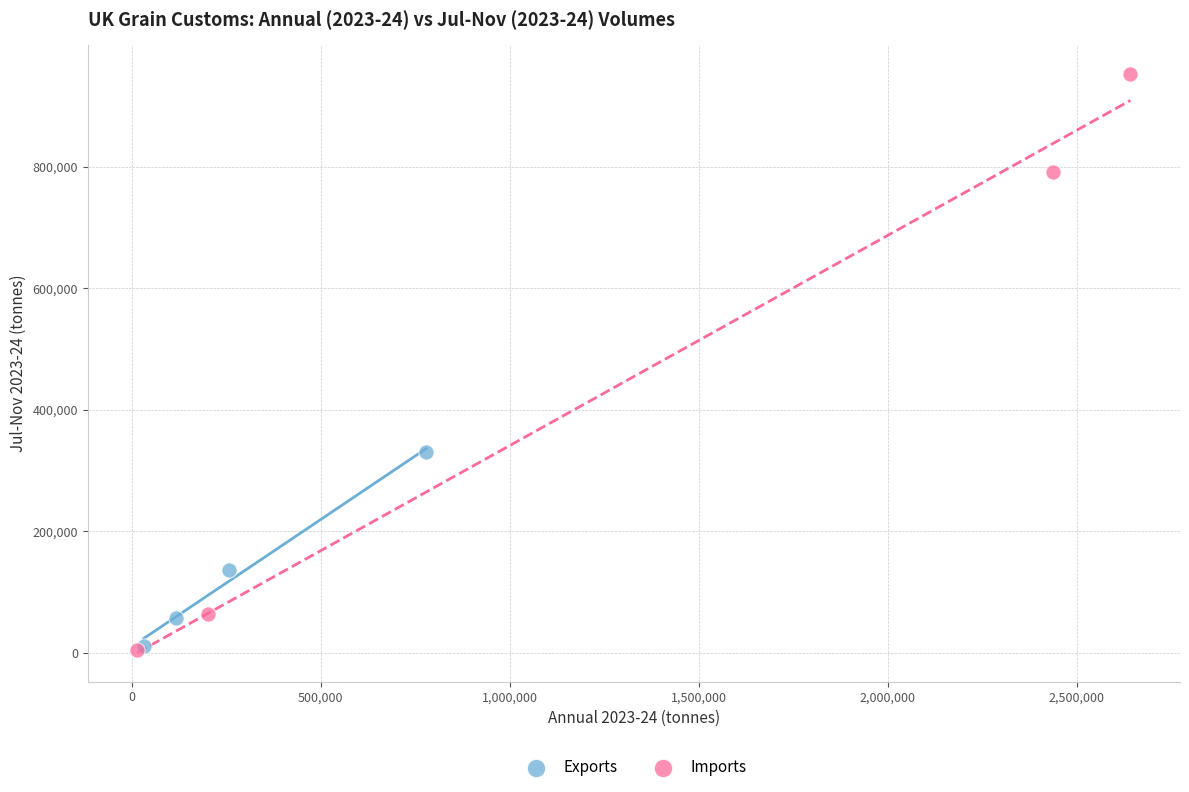

Which series contains the highest Y value?

Imports